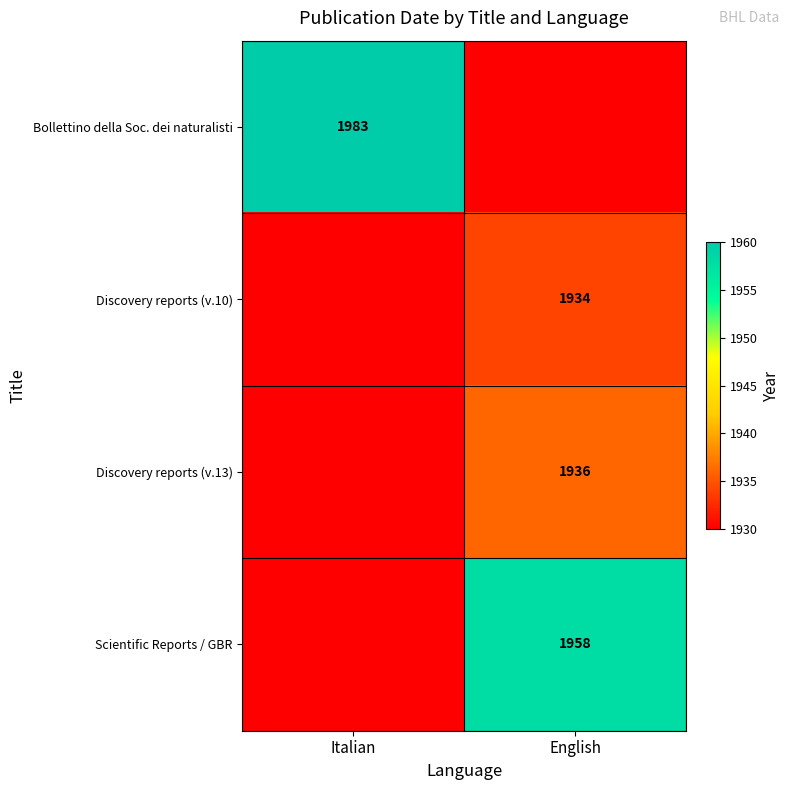

The Discovery reports (v.13) series shows 911 at English. True or false?

False